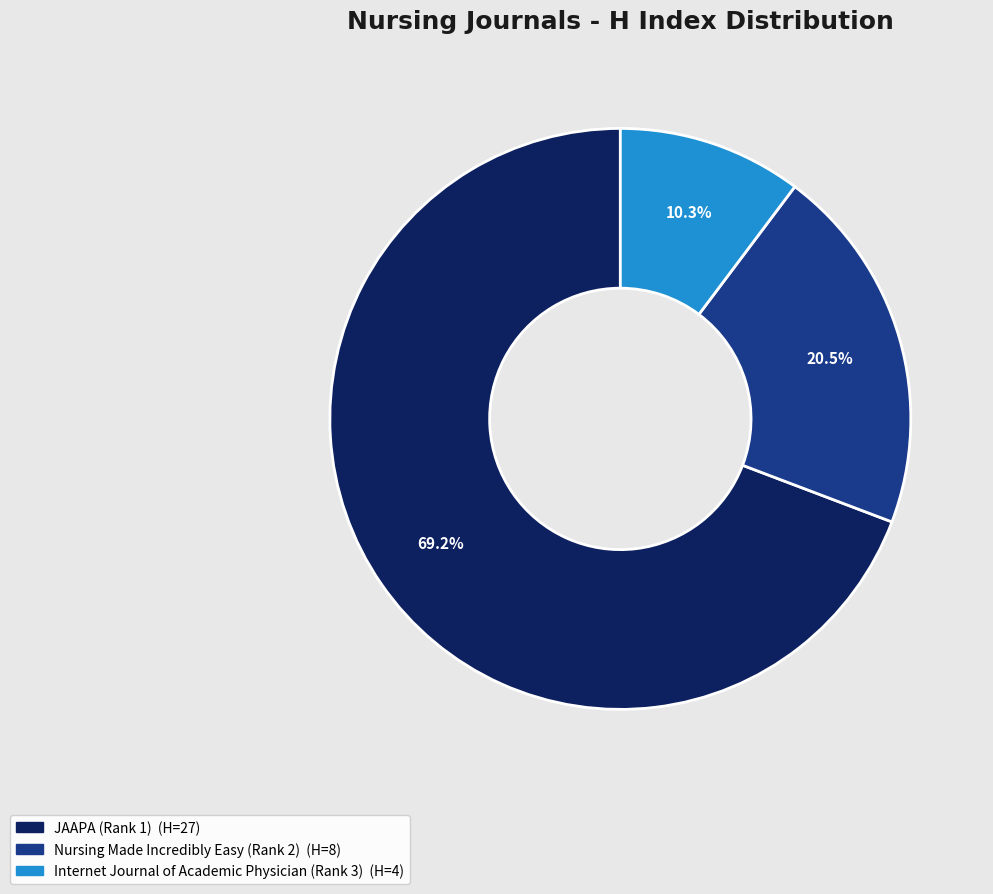

To the nearest percent, what is the difference between the Nursing Made Incredibly Easy (Rank 2) and Internet Journal of Academic Physician (Rank 3) slice percentages?

10%